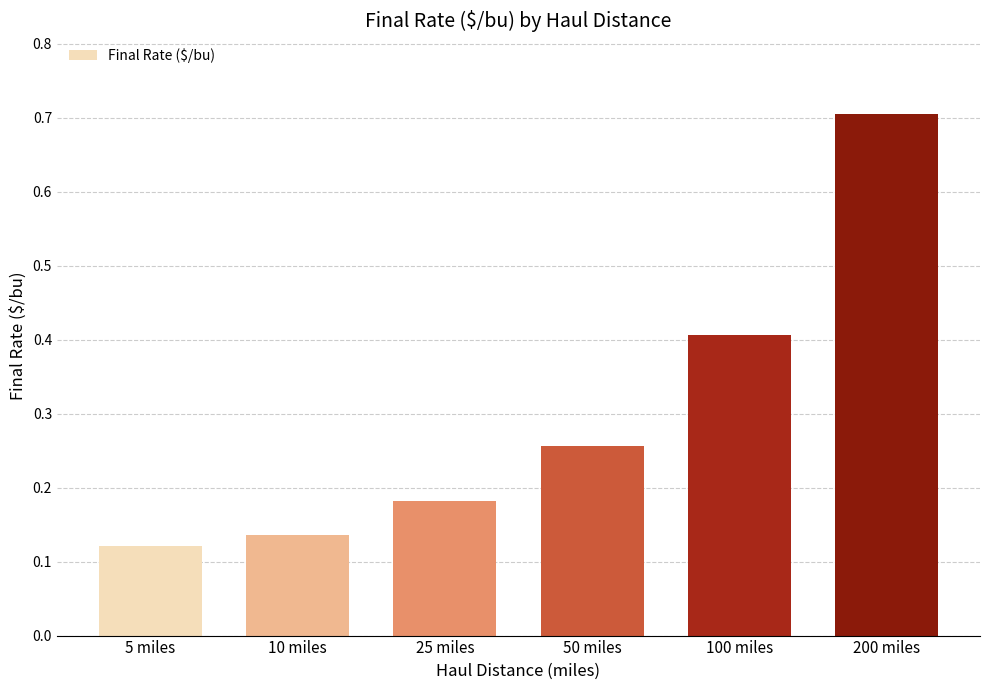

Which has a higher value, 5 miles or 100 miles?

100 miles